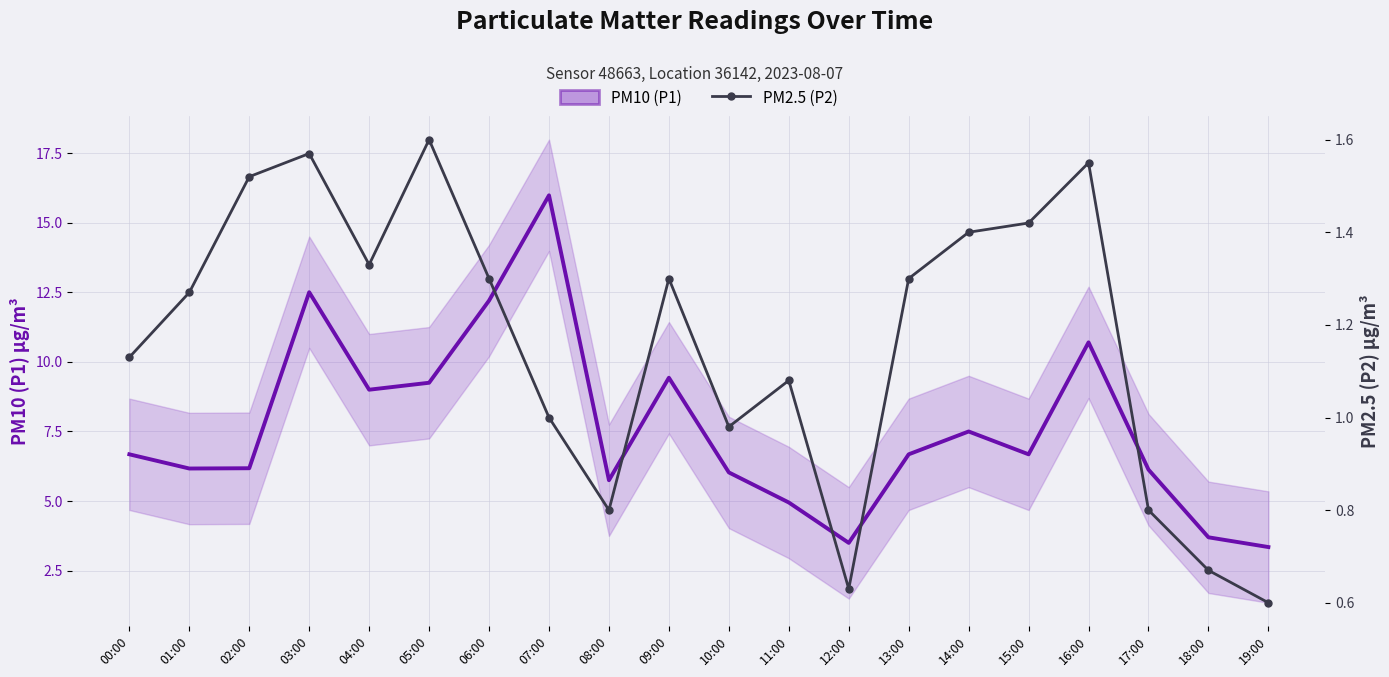

What is the lowest value of the PM10 (P1) series?

3.4